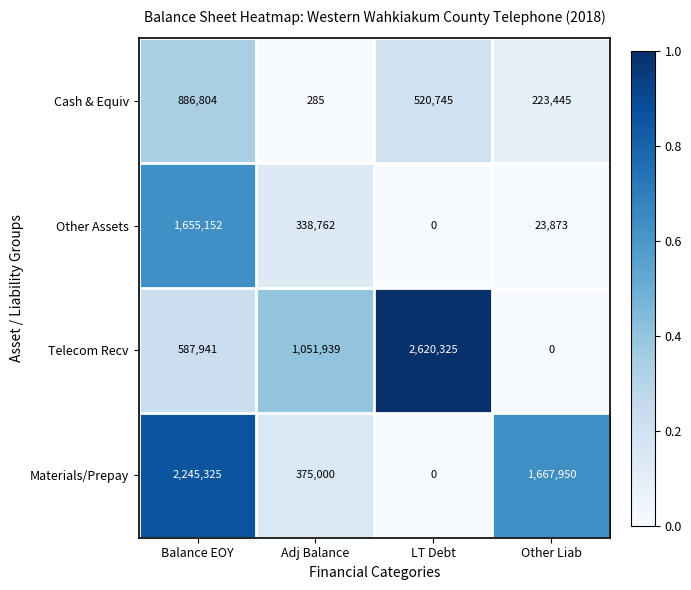

Between Adj Balance and Other Liab, which series saw the biggest shift?

Materials/Prepay